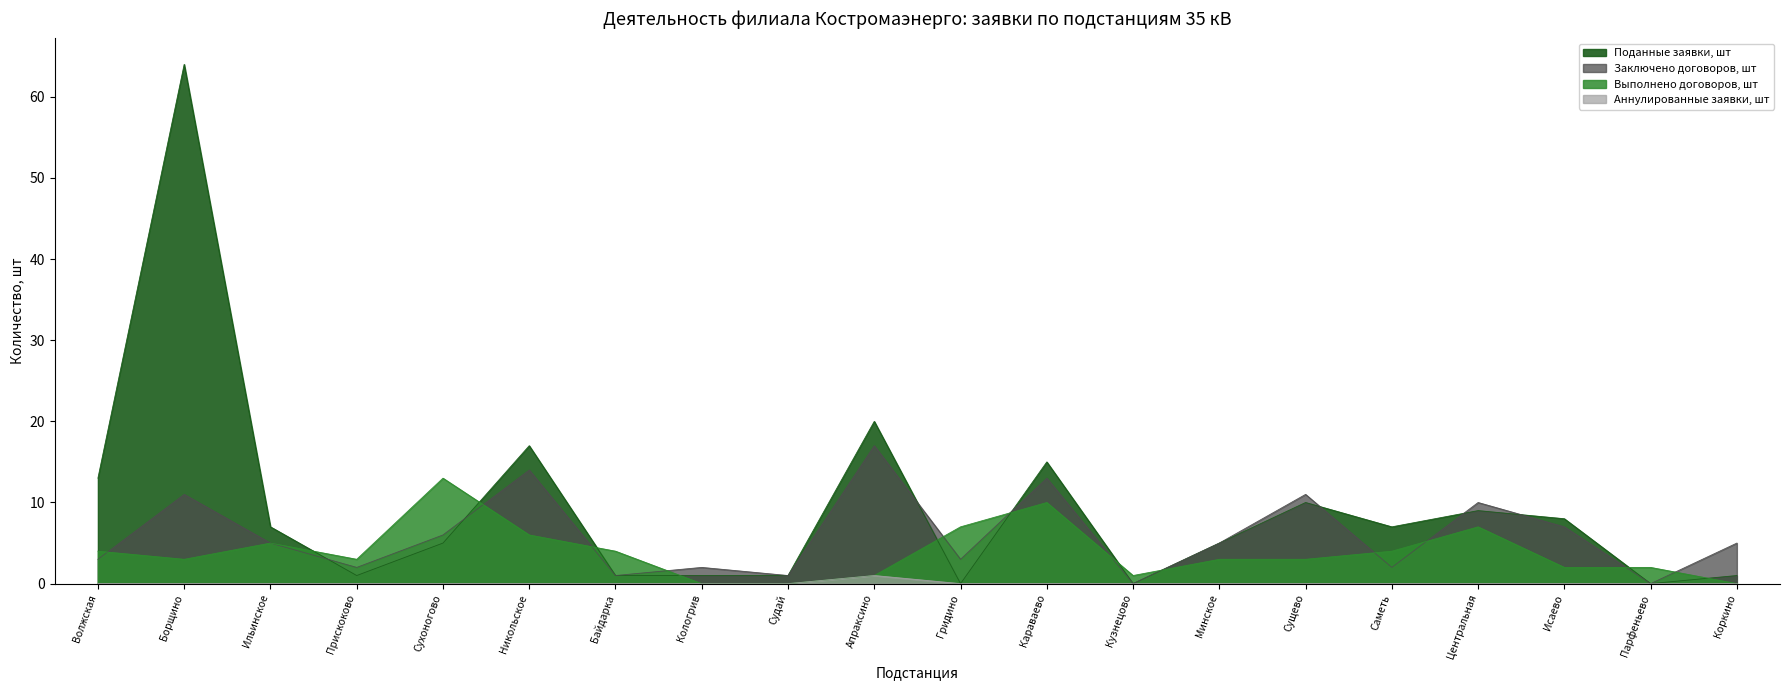

At which label is Выполнено договоров, шт closest to 6?

Никольское